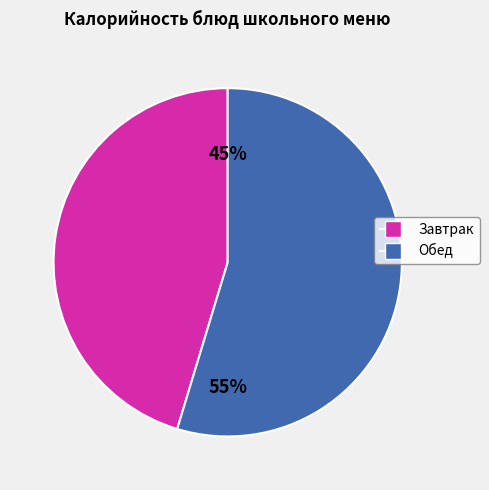

Rank the categories by value from highest to lowest.

Обед, Завтрак